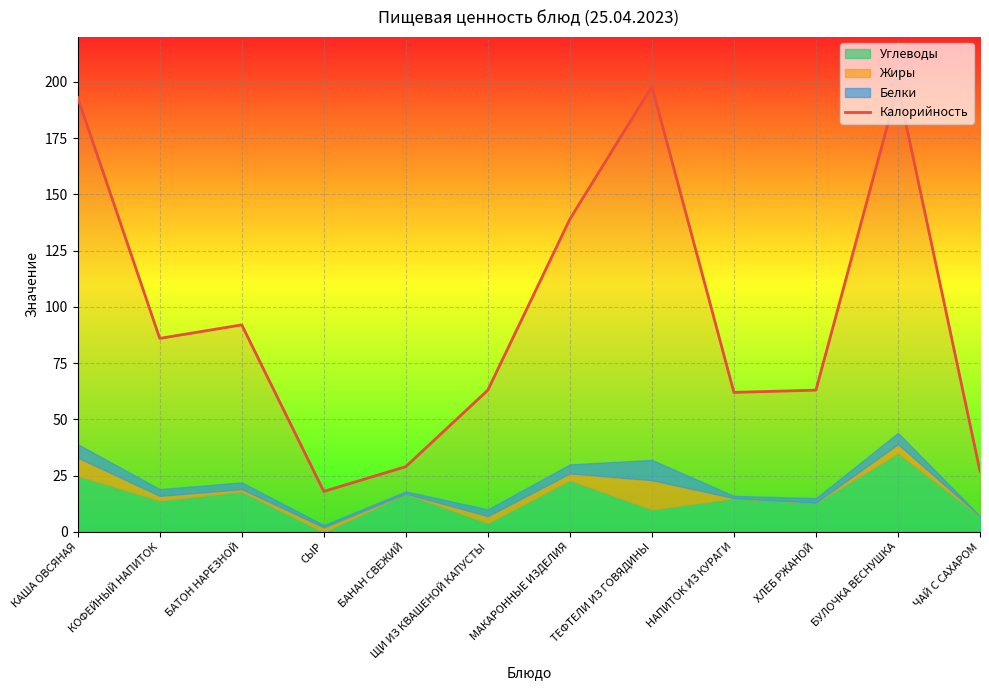

Reading right to left, extract all data points from this chart.

27	198	63	62	198	139	63	29	18	92	86	193